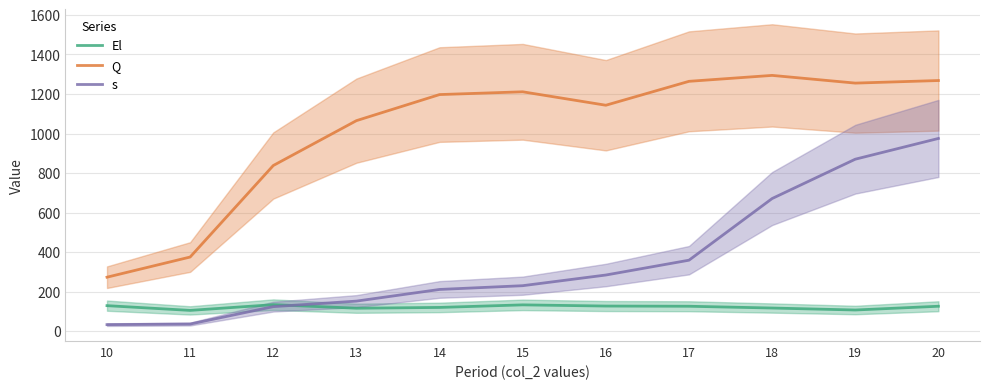

Reading left to right, transcribe all the data shown in this chart.

El: 10=129	11=105	12=134	13=116	14=120	15=133	16=127	17=126	18=117	19=107	20=126
Q: 10=273	11=375	12=838	13=1065	14=1197	15=1211	16=1143	17=1264	18=1294	19=1255	20=1268
s: 10=33	11=36	12=124	13=152	14=211	15=230	16=284	17=359	18=671	19=870	20=975